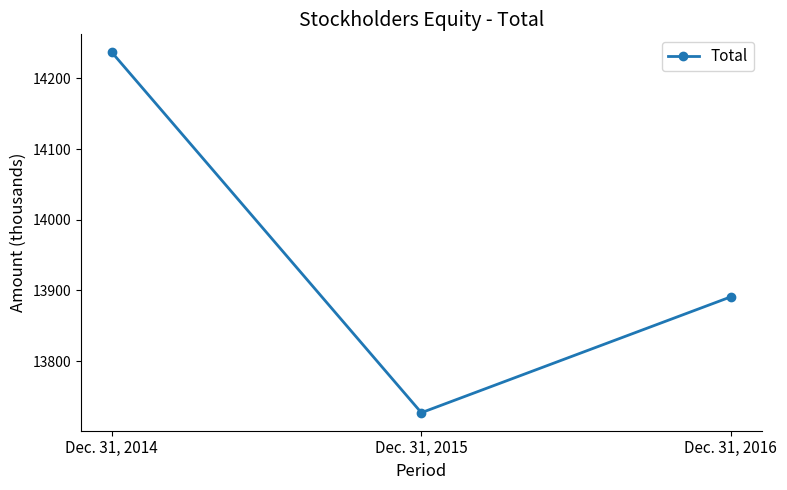

Is it true that the value at Dec. 31, 2014 is 14237?

True